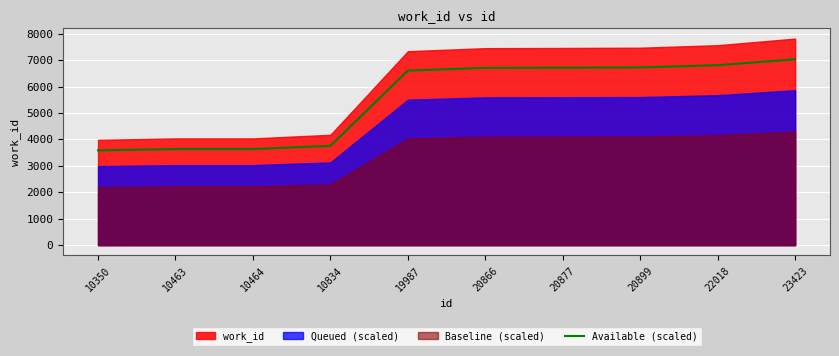

List the labels in order of value, smallest first.

10350, 10463, 10464, 10834, 19987, 20866, 20877, 20899, 22018, 23423